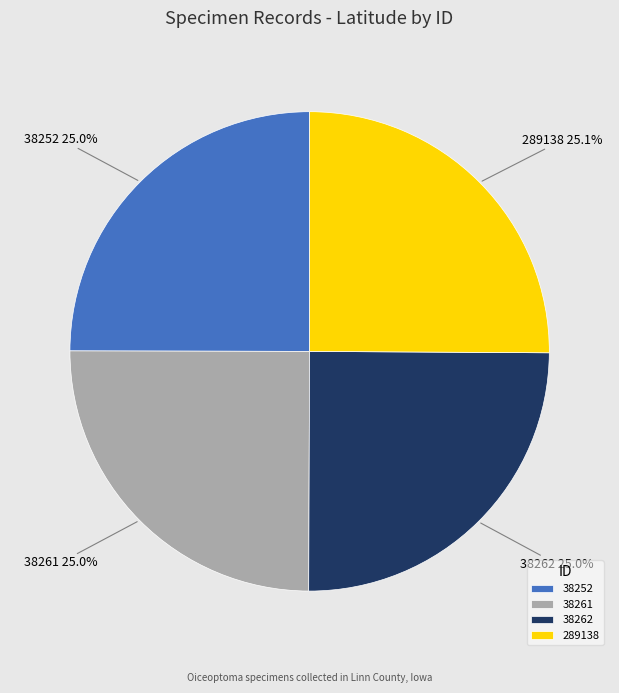

True or false: 38252 accounts for 25% of the total.

True